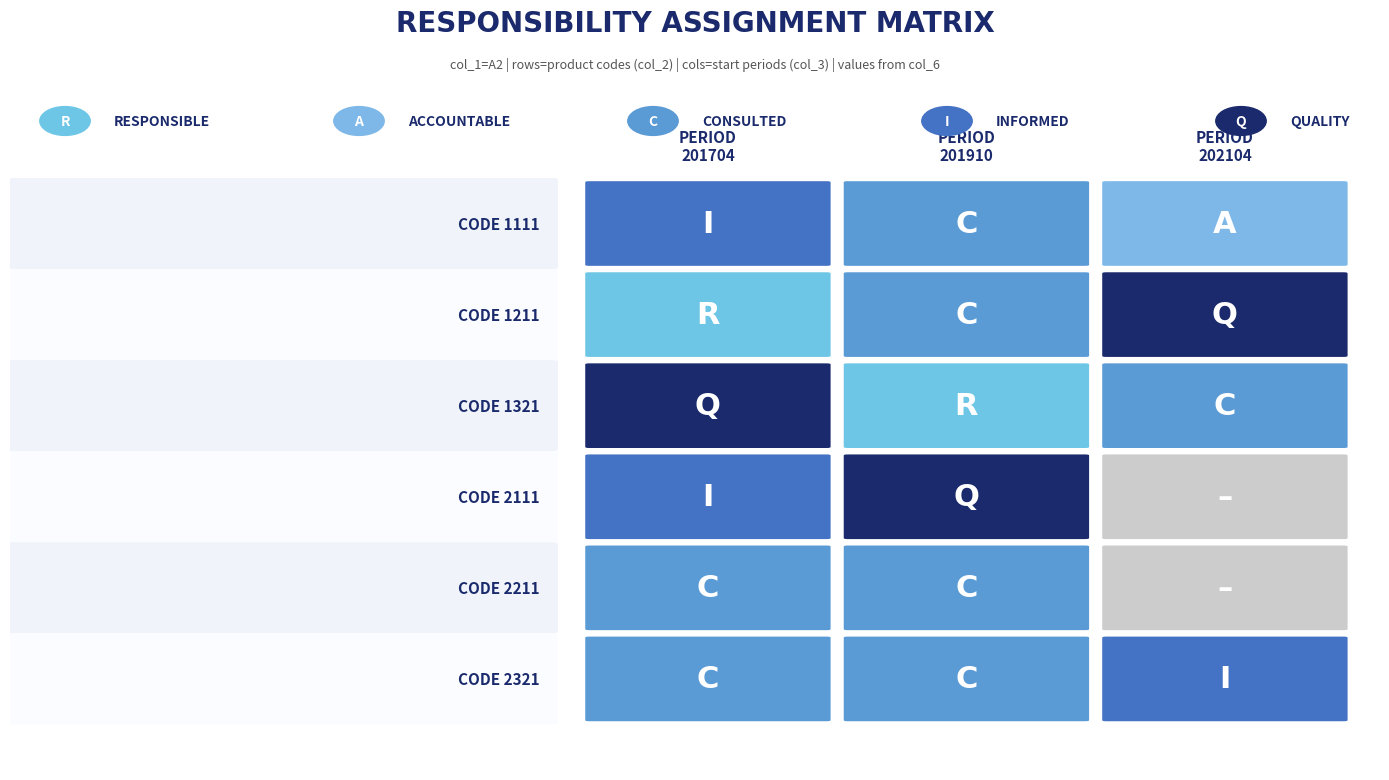

True or false: 202104 has a value of 789 at 1111.

False